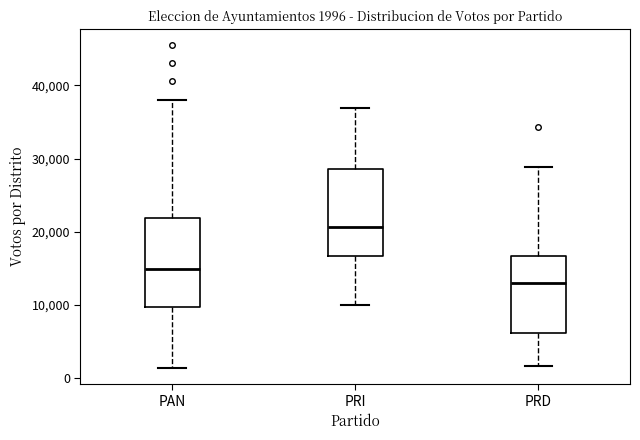

Which box's median line is the highest?

PRI